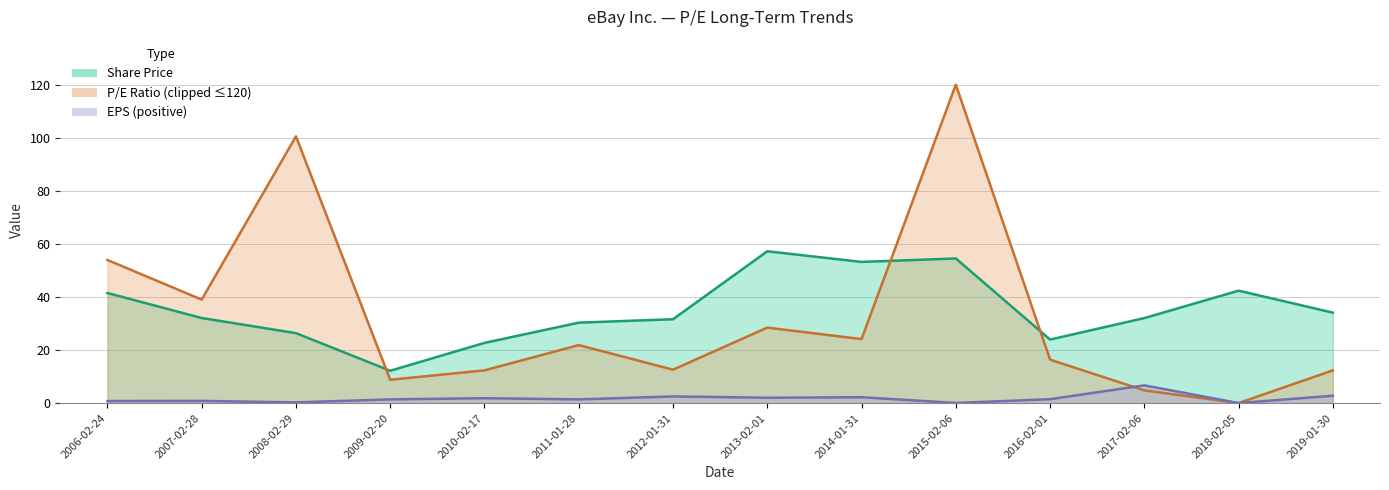

True or false: EPS and Share Price cross at least once.

False